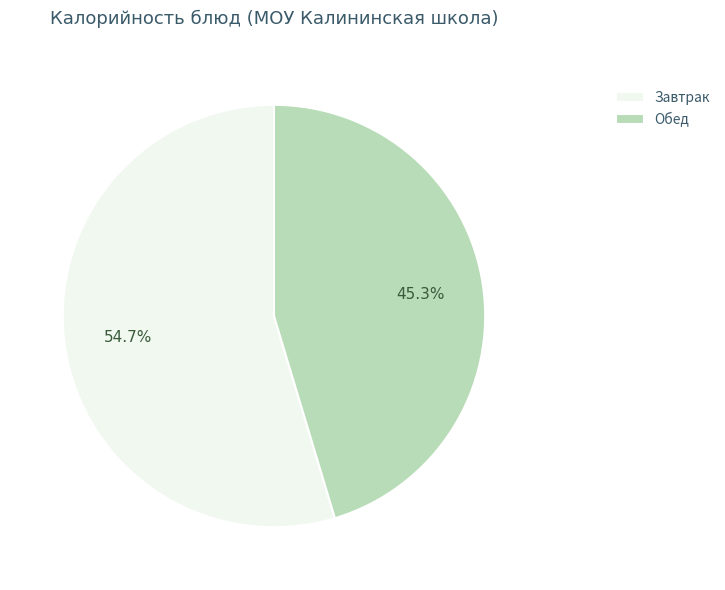

What is the total percentage of Обед and Завтрак?

100.0%